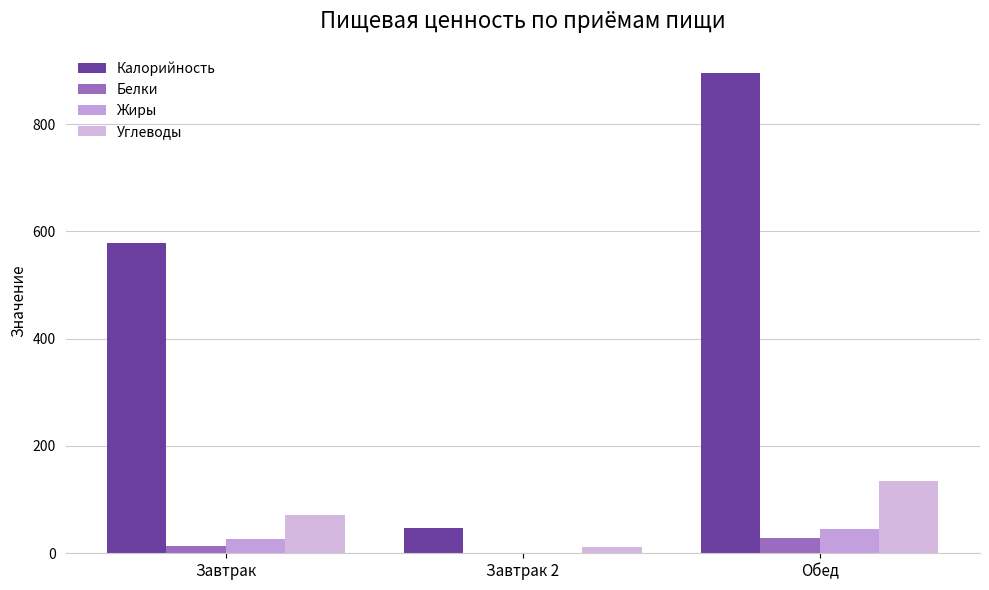

What is the approximate value of Калорийность at Завтрак 2?

47.0